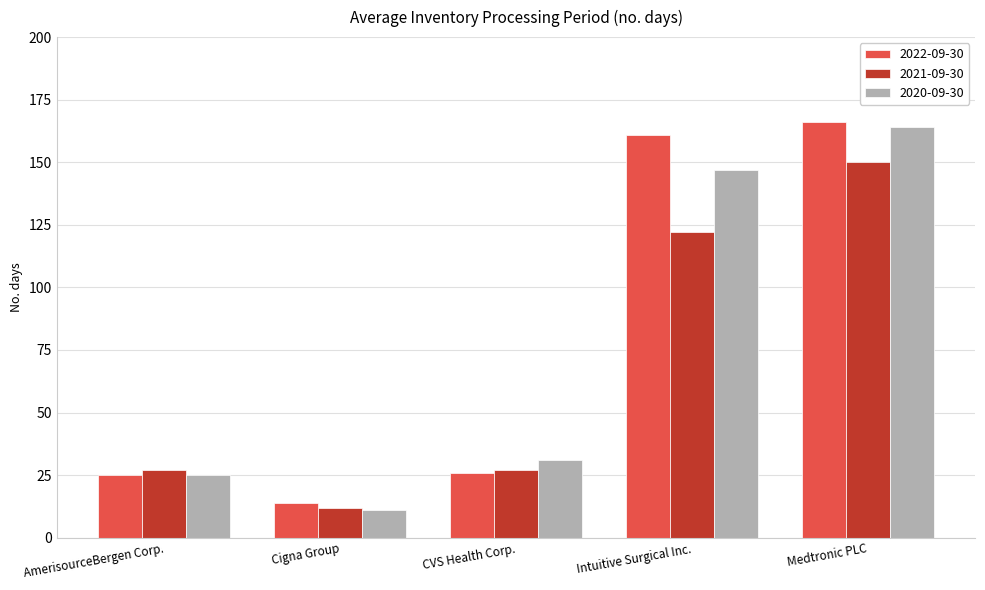

Reading left to right, list all the values displayed in this chart.

2022-09-30: 25	14	26	161	166
2021-09-30: 27	12	27	122	150
2020-09-30: 25	11	31	147	164